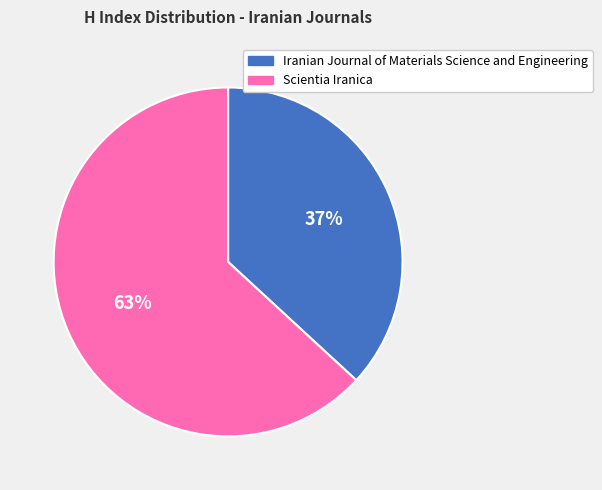

To the nearest percent, what is the average slice percentage?

50%